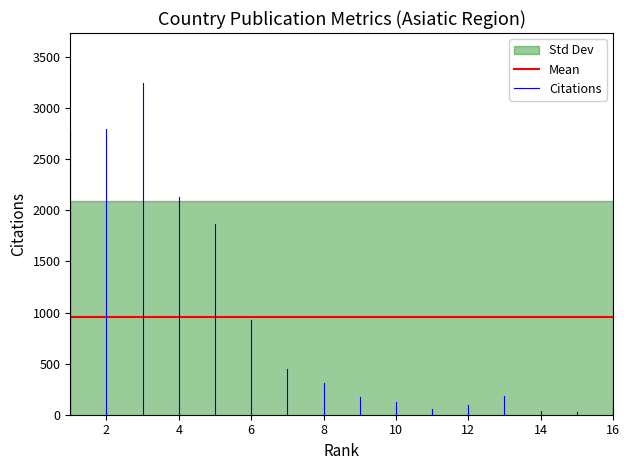

What is the greatest value displayed?

3249.0